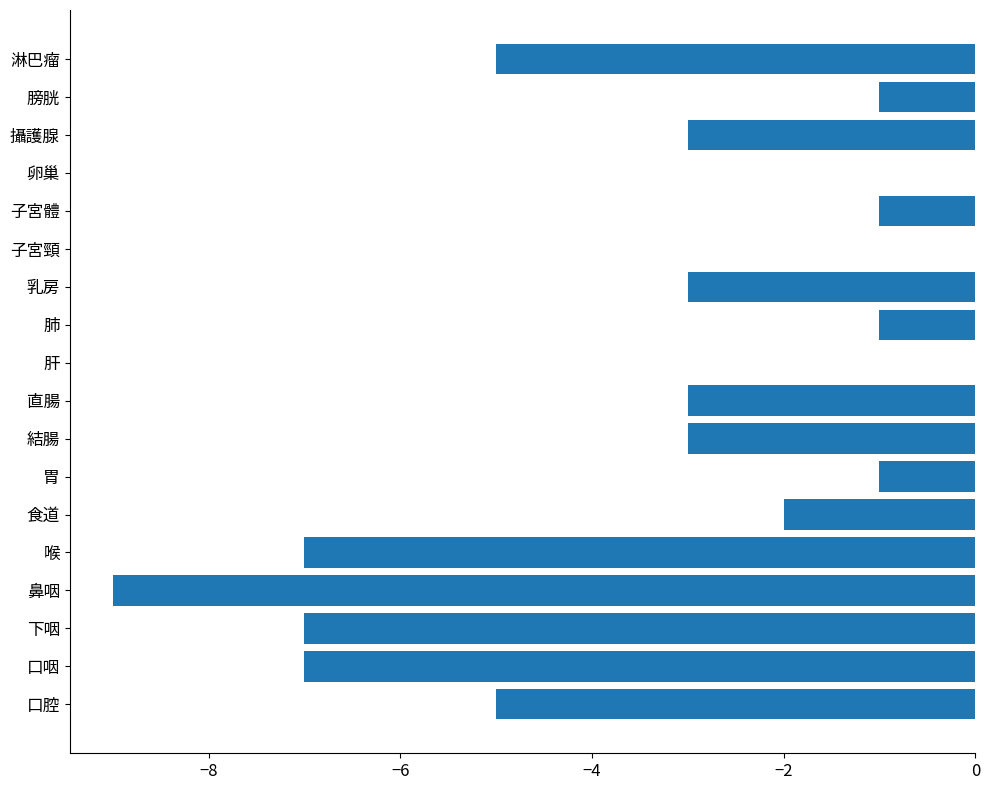

True or false: the data shows 0 at 卵巢.

True